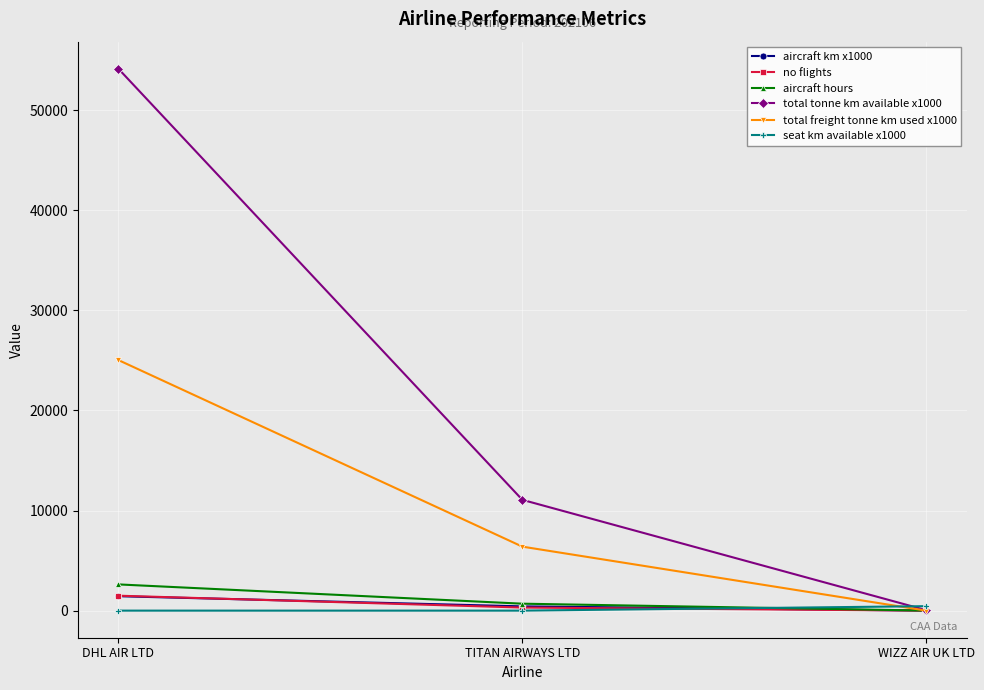

What is the spread (max minus min) of values at WIZZ AIR UK LTD?

446.0